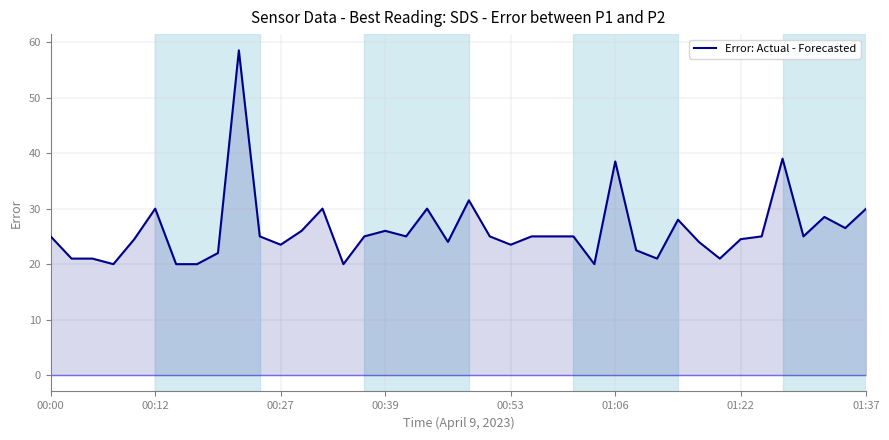

Where does the data first go above 24?

00:00